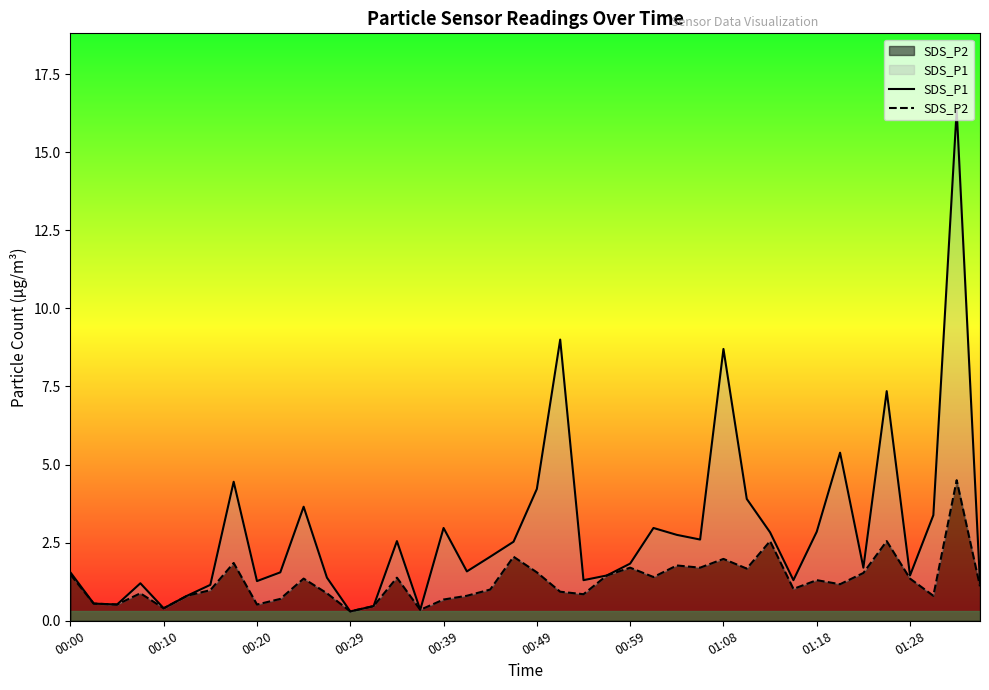

How many interior local valleys does the SDS_P1 series have?

11